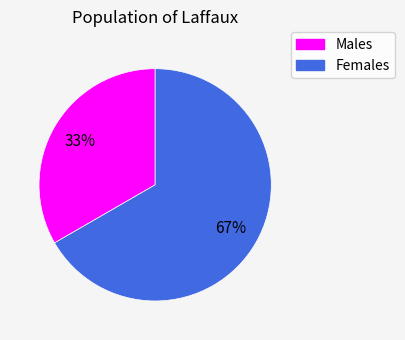

To the nearest percent, what is the combined percentage of Females and Males?

100%